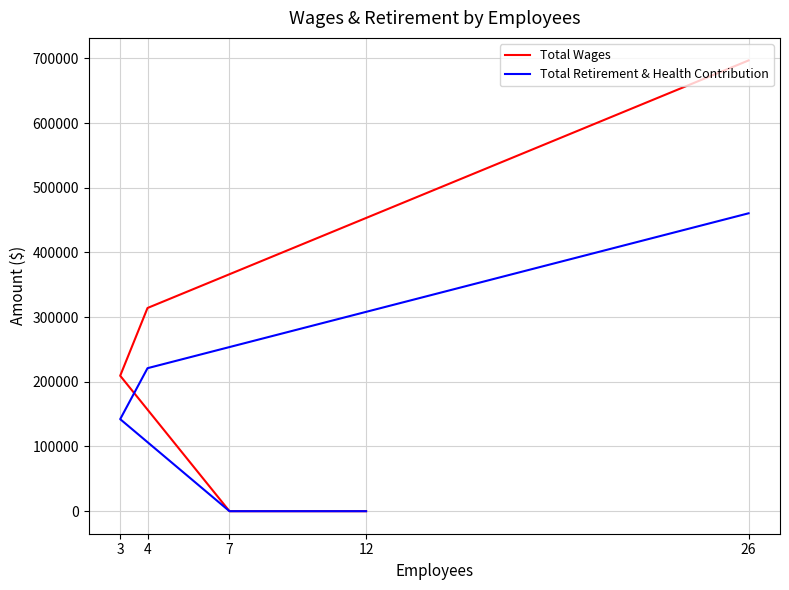

Is this an area chart (filled region under the line)?

No